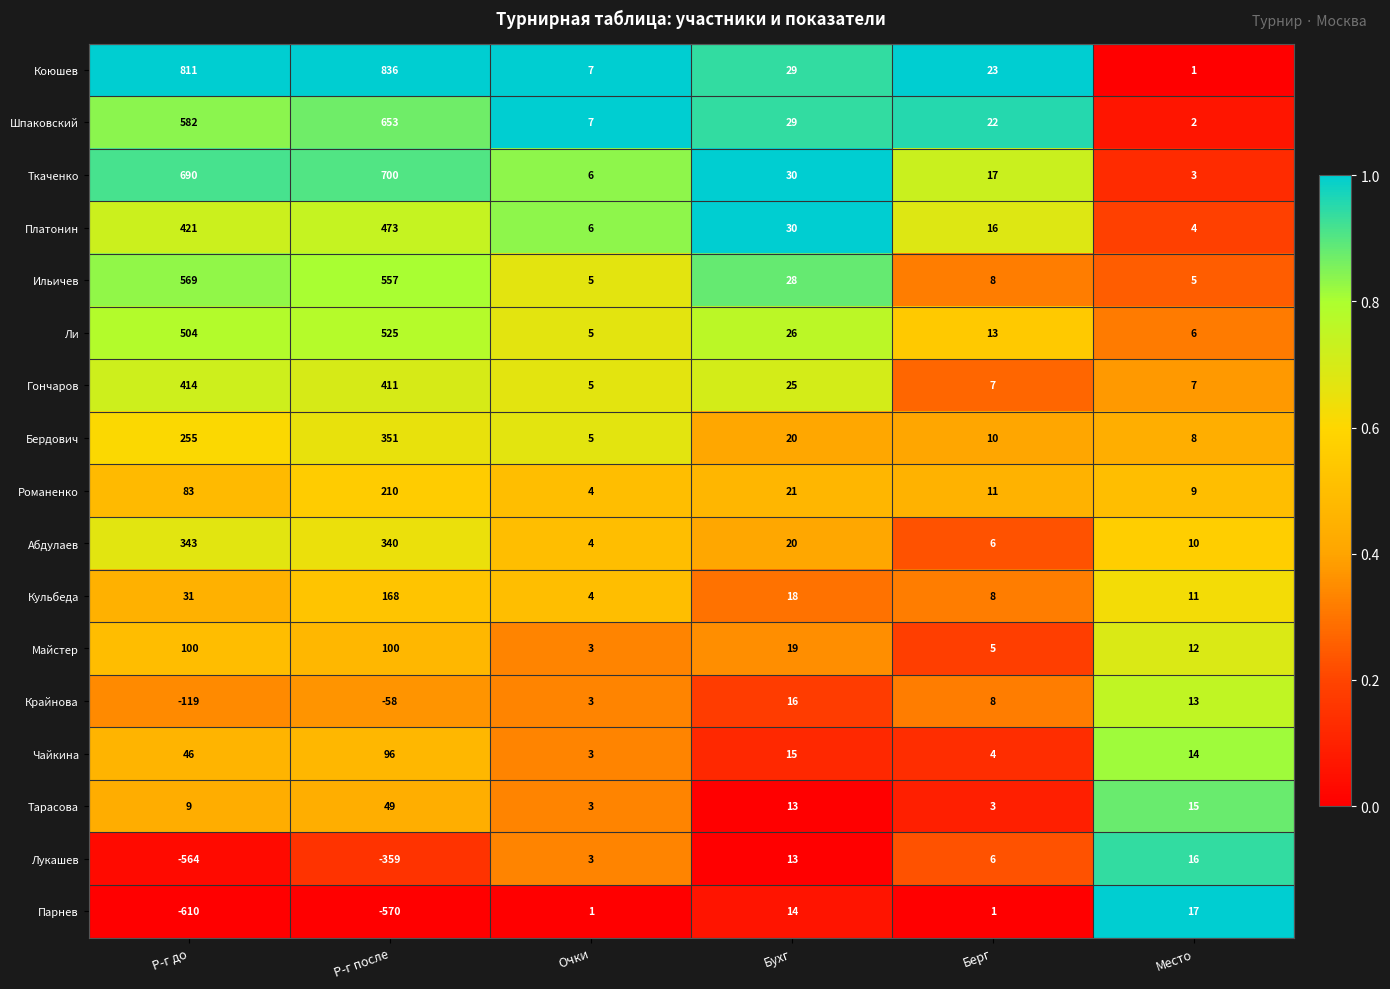

Which series has the widest spread of values?

Коюшев